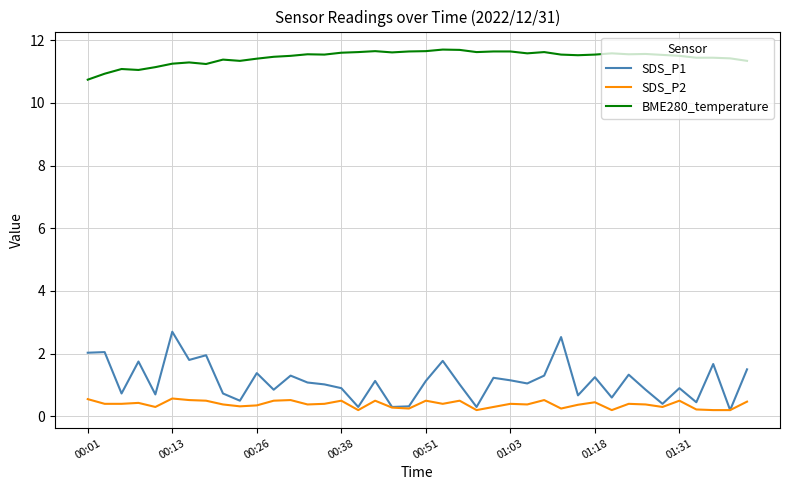

Which series has the largest total across all categories?

BME280_temperature